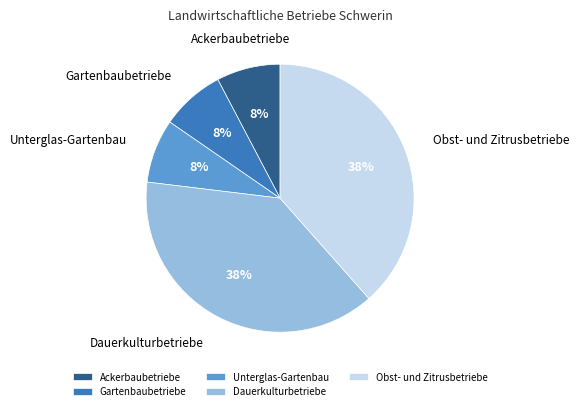

To the nearest percent, what portion does Obst- und Zitrusbetriebe represent?

38%